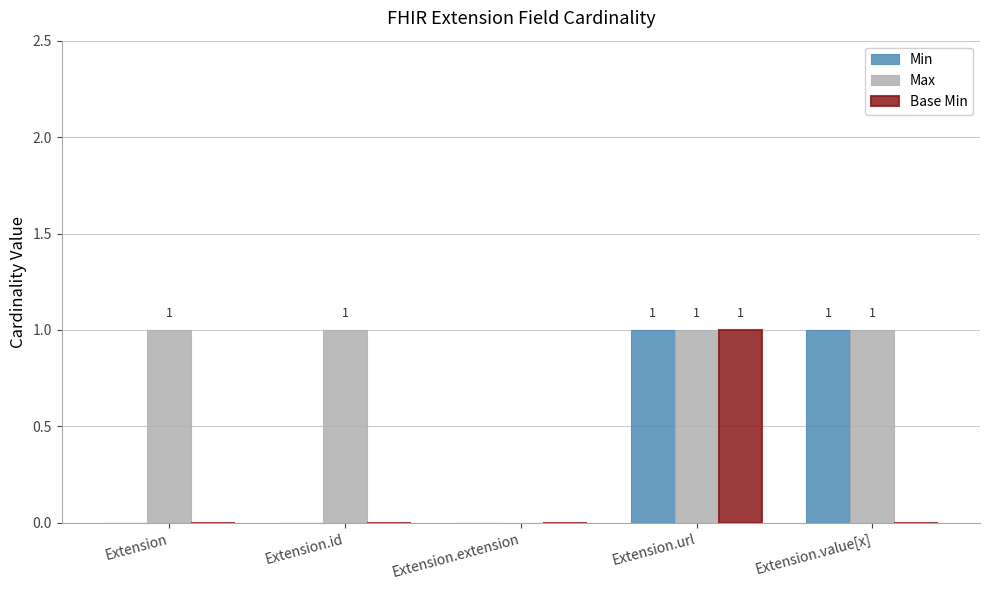

What is the approximate value of Max at Extension.id?

1